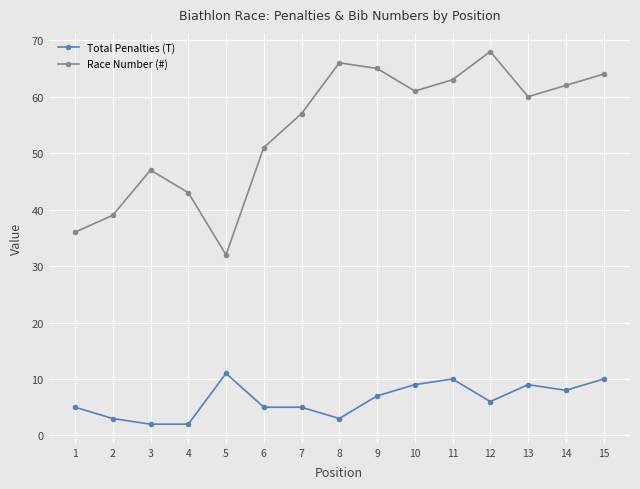

Where is Total Penalties (T) nearest to the value 6?

12